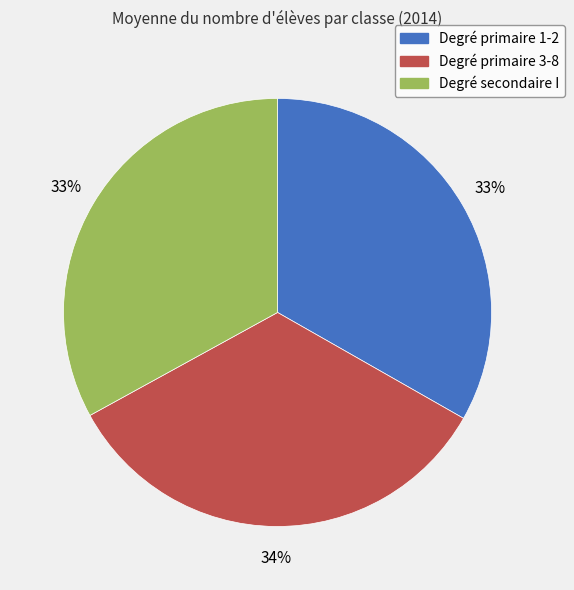

To the nearest percent, what portion does Degré primaire 1-2 represent?

33%